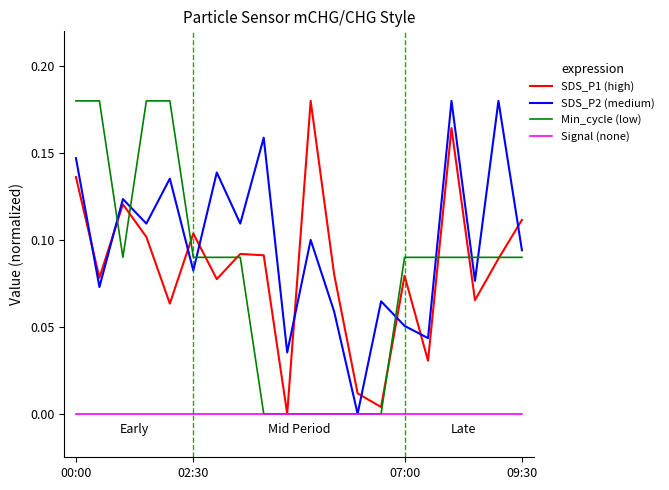

What are all the series names shown in the legend?

SDS_P1 (high), SDS_P2 (medium), Min_cycle (low), Signal (none)